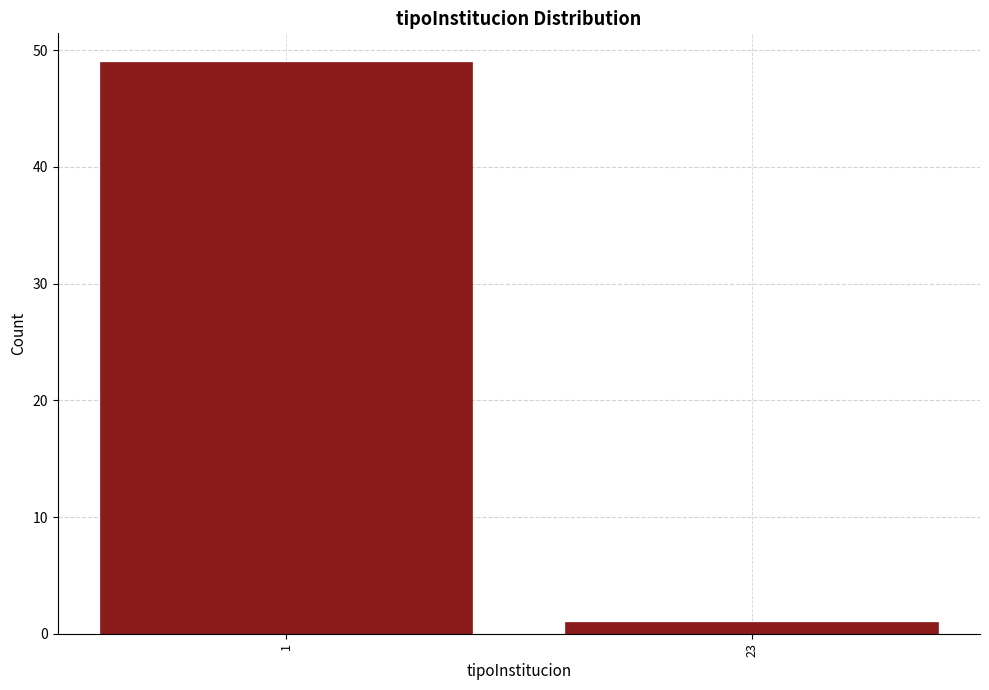

Reading right to left, transcribe all the data shown in this chart.

1	49